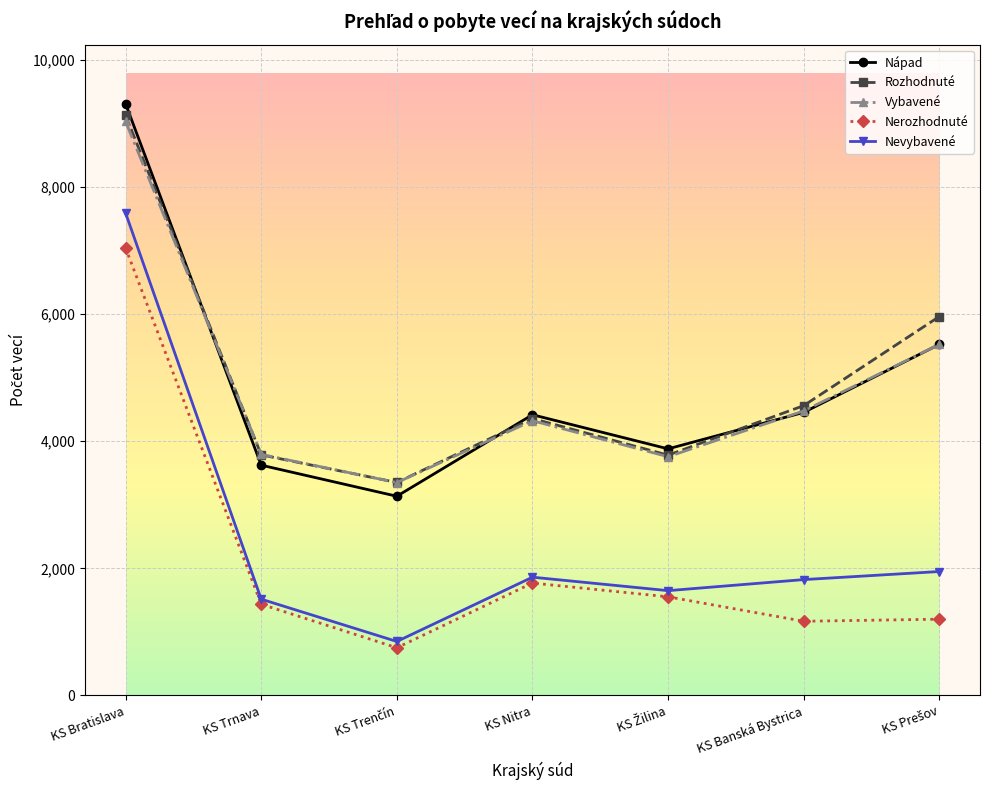

What is the smallest value displayed?

750